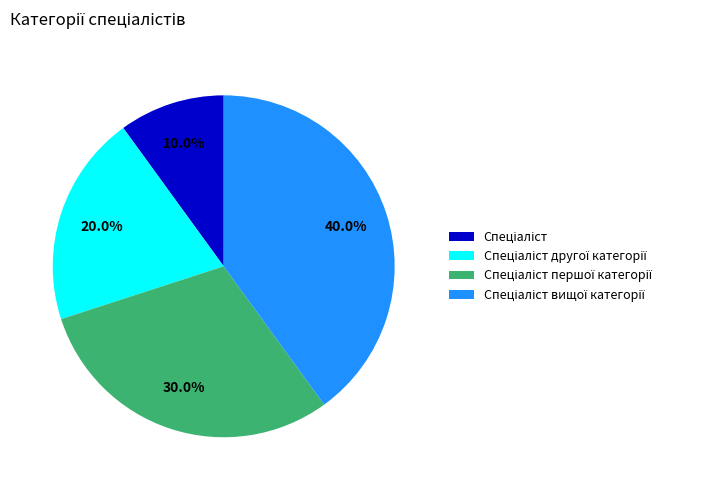

Is there any slice that represents more than half of the pie?

No